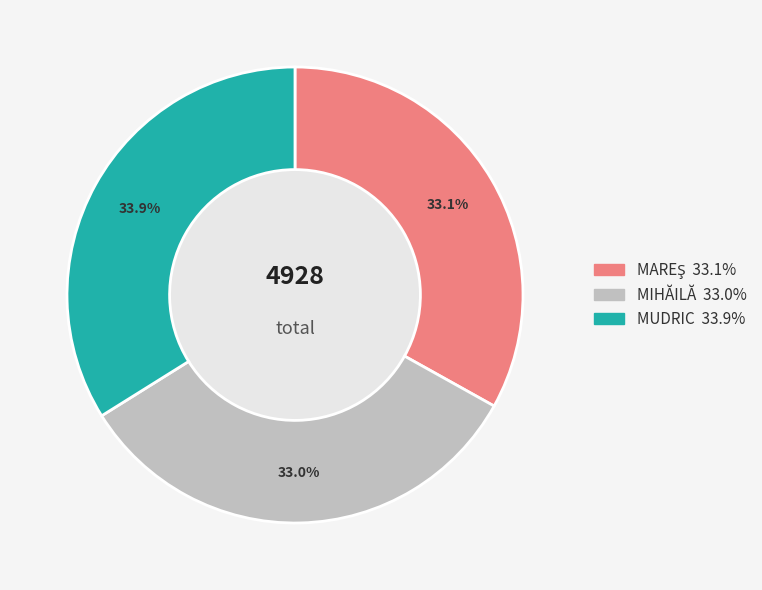

Does MIHĂILĂ represent more than half of the total?

No